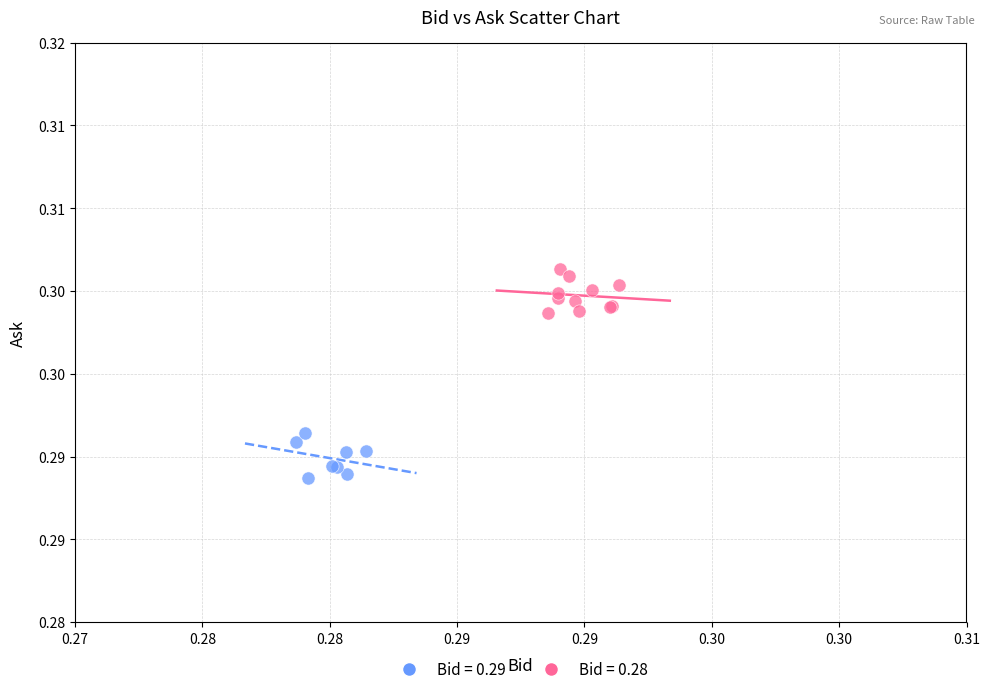

What are all the series names shown in the legend?

Bid = 0.29, Bid = 0.28